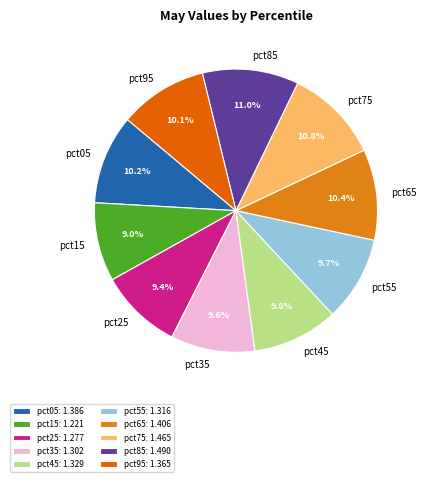

Is there any slice that represents more than half of the pie?

No